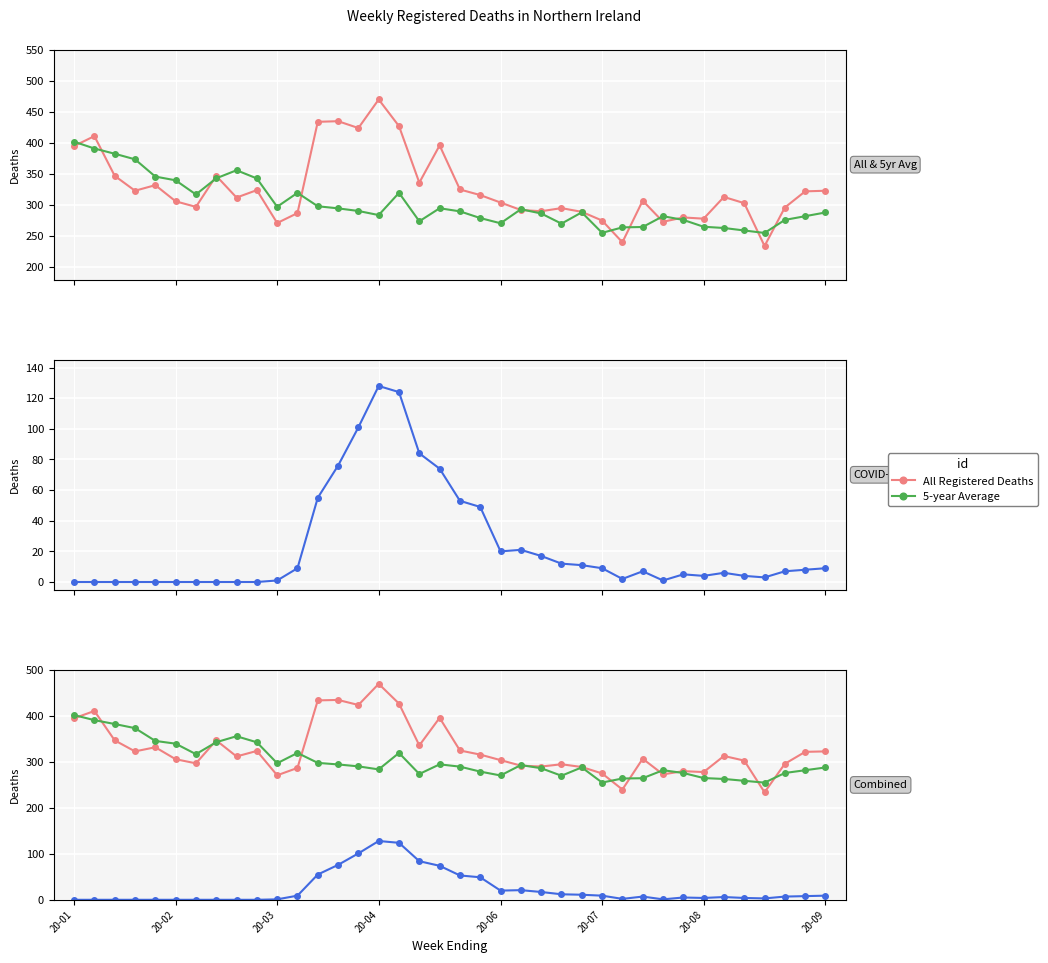

Where does the COVID-19 deaths registered series first go above 7?

11